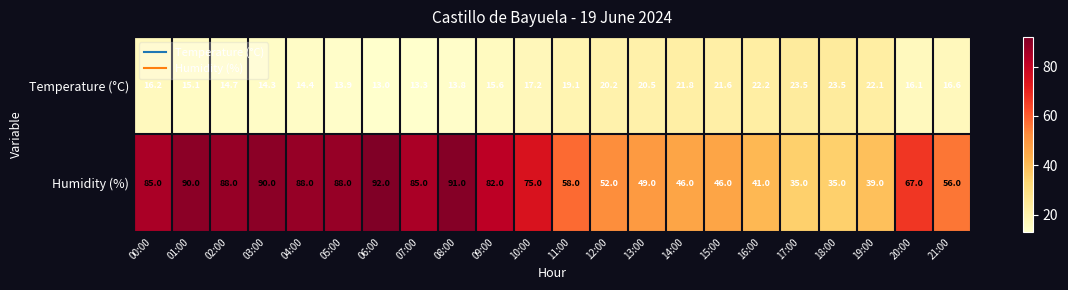

What is the smallest value displayed?

13.0